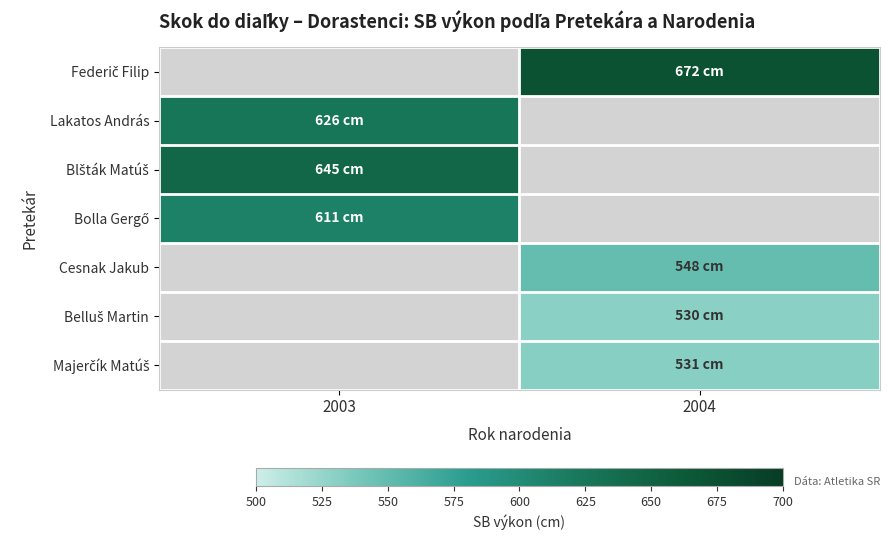

List the series in order of their peak value, lowest first.

Bolla Gergő, Cesnak Jakub, Belluš Martin, Majerčík Matúš, Federič Filip, Lakatos András, Blšták Matúš